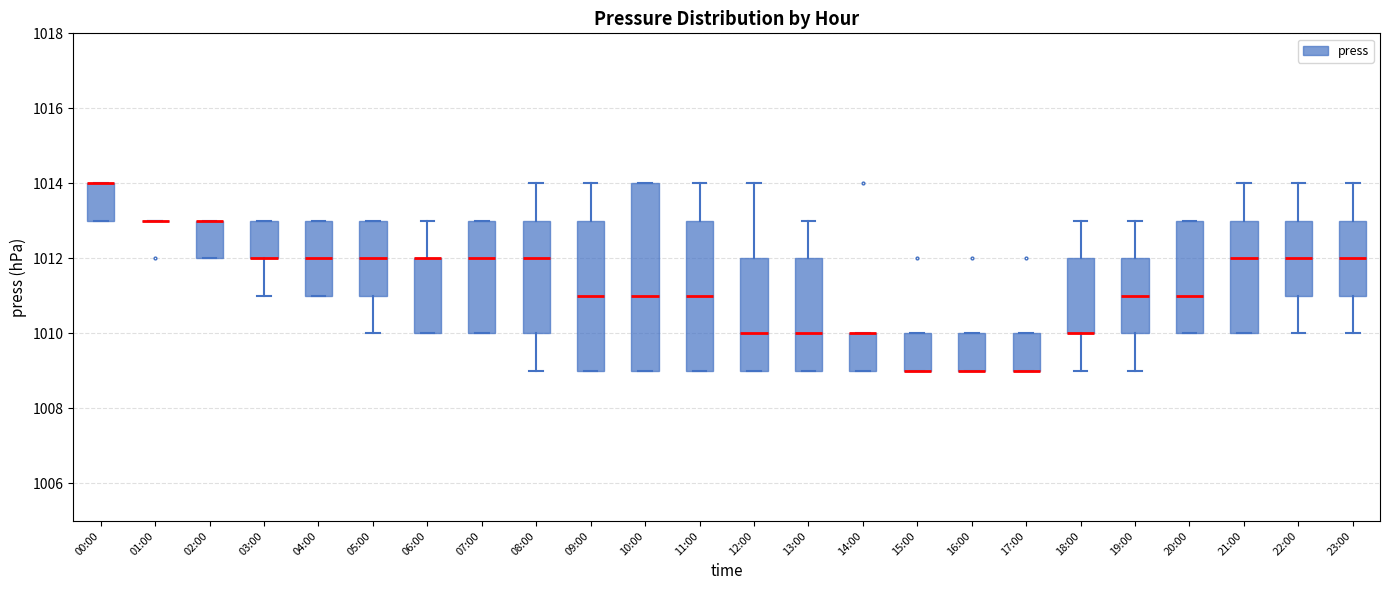

Reading left to right, read every box against the y-axis: the position of its median line, the range the box covers, and the ends of its whiskers. The values are not printed on the chart, so give them approximately, as read against the axis.

00:00: median 1014 (drawn on the box's upper edge), box 1013 to 1014, whiskers 1013 to 1014
01:00: box collapsed to a line at 1013, whiskers 1013 to 1013
02:00: median 1013 (drawn on the box's upper edge), box 1012 to 1013, whiskers 1012 to 1013
03:00: median 1012 (drawn on the box's lower edge), box 1012 to 1013, whiskers 1011 to 1013
04:00: median 1012, box 1011 to 1013, whiskers 1011 to 1013
05:00: median 1012, box 1011 to 1013, whiskers 1010 to 1013
06:00: median 1012 (drawn on the box's upper edge), box 1010 to 1012, whiskers 1010 to 1013
07:00: median 1012, box 1010 to 1013, whiskers 1010 to 1013
08:00: median 1012, box 1010 to 1013, whiskers 1009 to 1014
09:00: median 1011, box 1009 to 1013, whiskers 1009 to 1014
10:00: median 1011, box 1009 to 1014, whiskers 1009 to 1014
11:00: median 1011, box 1009 to 1013, whiskers 1009 to 1014
12:00: median 1010, box 1009 to 1012, whiskers 1009 to 1014
13:00: median 1010, box 1009 to 1012, whiskers 1009 to 1013
14:00: median 1010 (drawn on the box's upper edge), box 1009 to 1010, whiskers 1009 to 1010
15:00: median 1009 (drawn on the box's lower edge), box 1009 to 1010, whiskers 1009 to 1010
16:00: median 1009 (drawn on the box's lower edge), box 1009 to 1010, whiskers 1009 to 1010
17:00: median 1009 (drawn on the box's lower edge), box 1009 to 1010, whiskers 1009 to 1010
18:00: median 1010 (drawn on the box's lower edge), box 1010 to 1012, whiskers 1009 to 1013
19:00: median 1011, box 1010 to 1012, whiskers 1009 to 1013
20:00: median 1011, box 1010 to 1013, whiskers 1010 to 1013
21:00: median 1012, box 1010 to 1013, whiskers 1010 to 1014
22:00: median 1012, box 1011 to 1013, whiskers 1010 to 1014
23:00: median 1012, box 1011 to 1013, whiskers 1010 to 1014